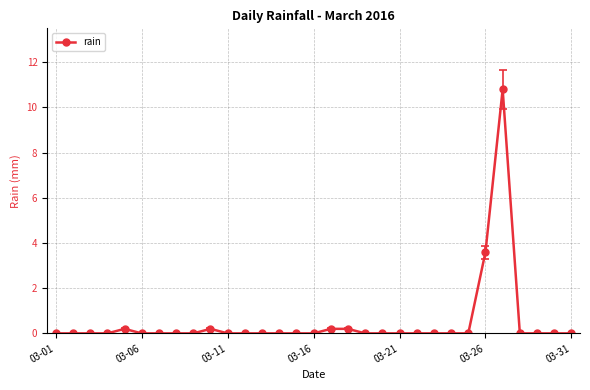

True or false: there are more than 0 points higher than both neighbors.

True